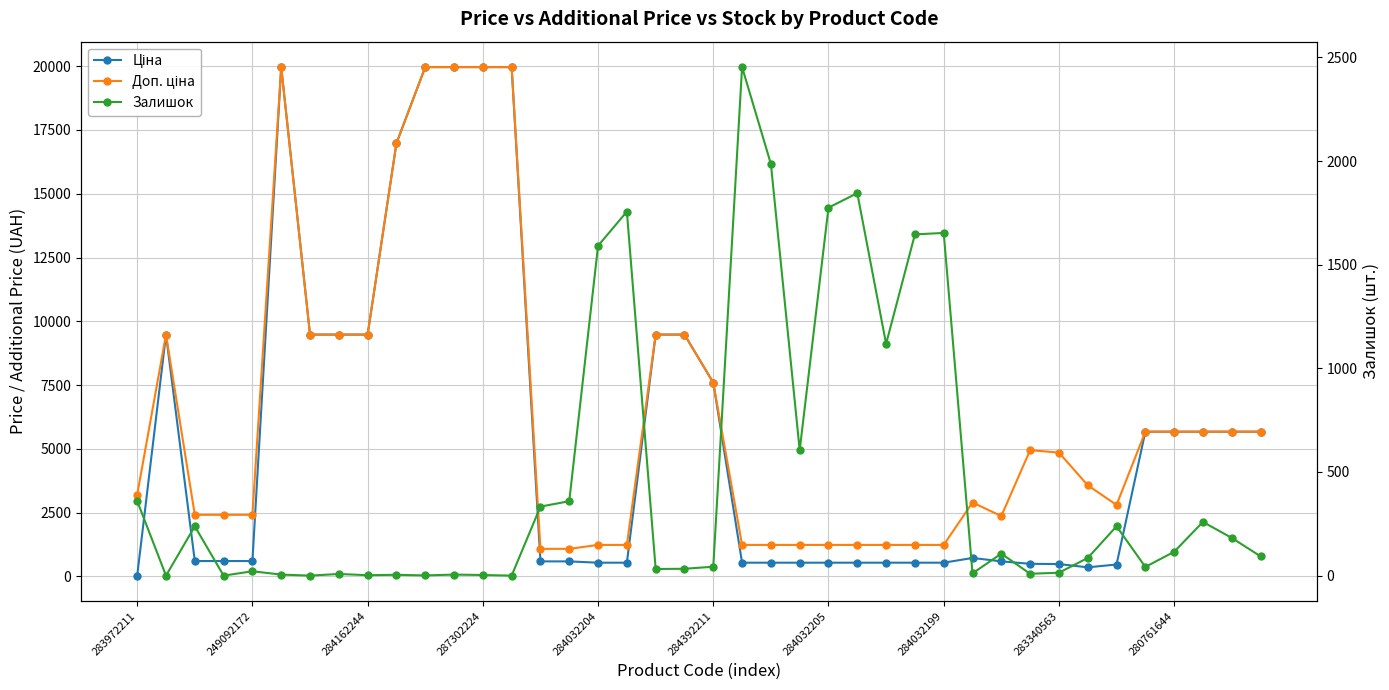

Read the Доп. ціна value at 284032205.

1235.4